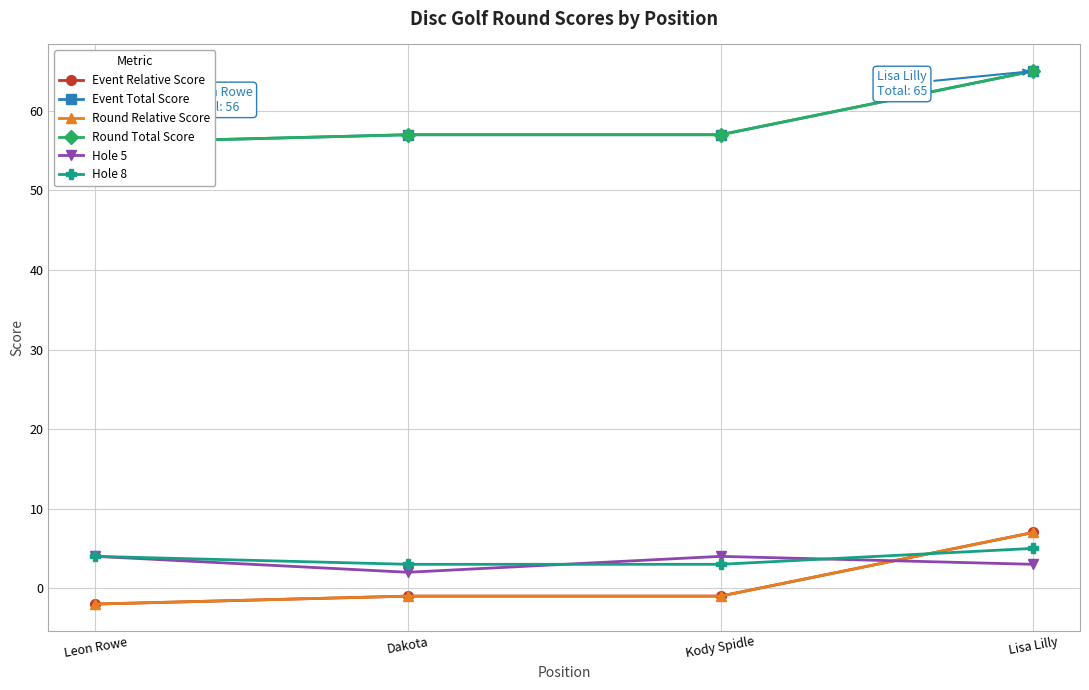

What is the average value of the Event Total Score series?

59